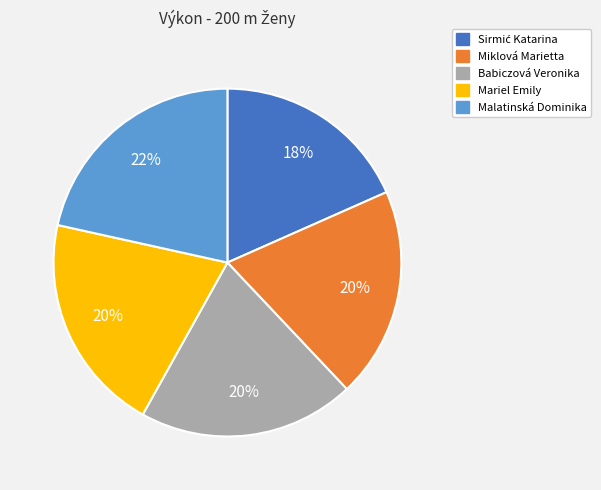

Is there a majority slice in this chart?

No